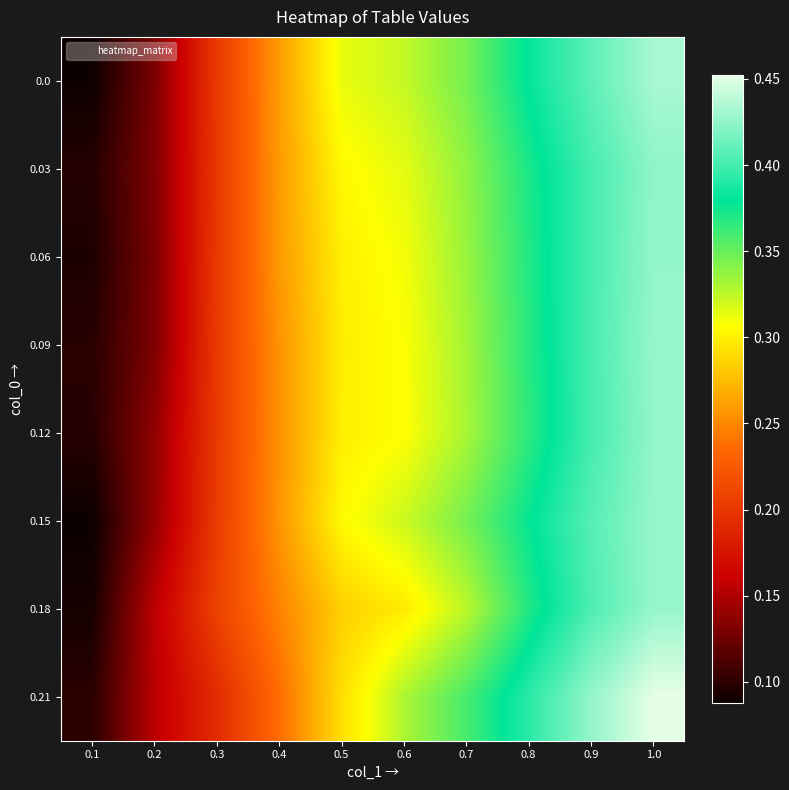

What is the maximum value shown in the chart?

0.5